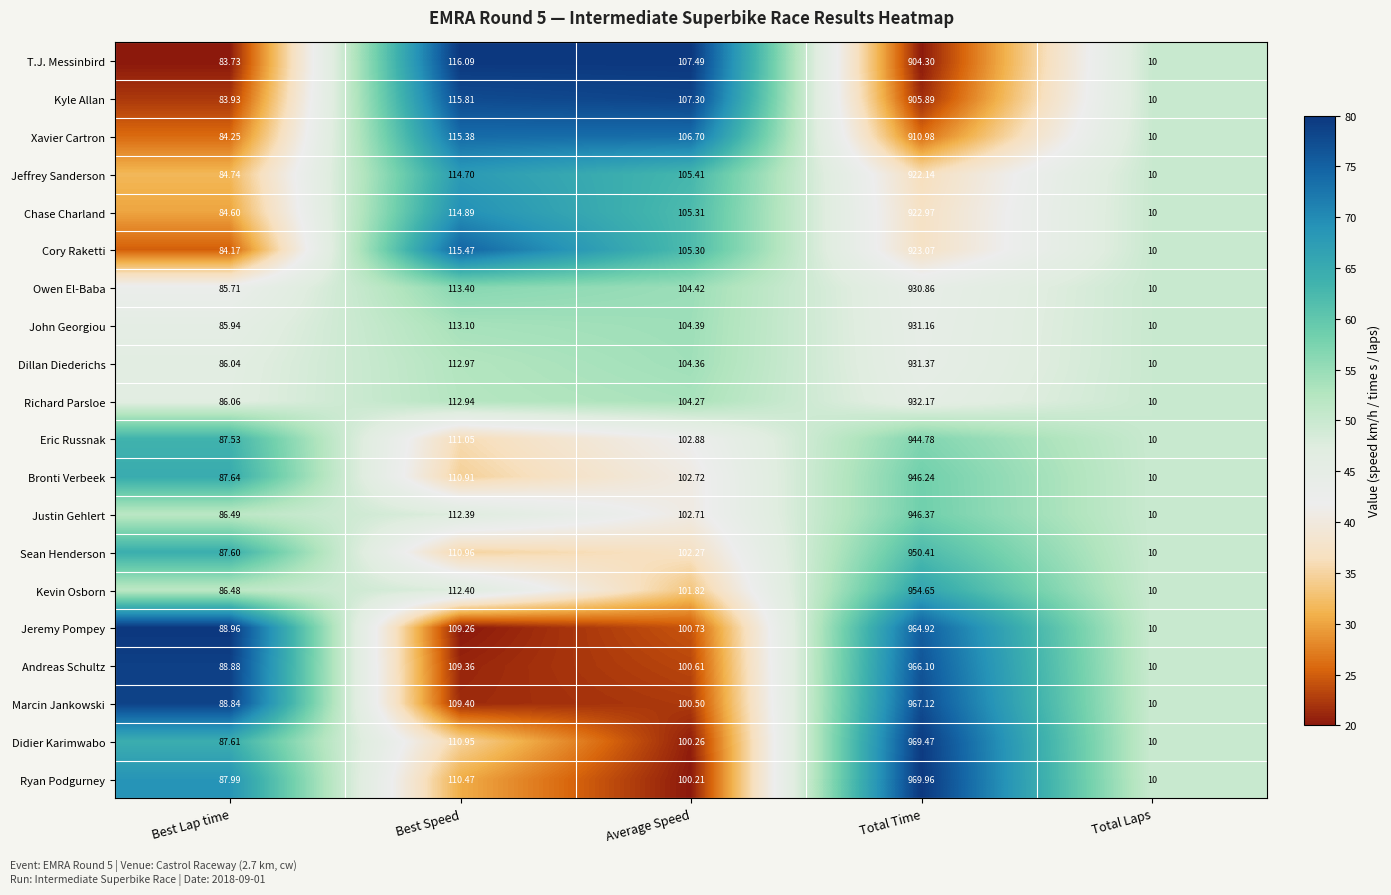

Which category has the lowest value across all series?

Total Laps